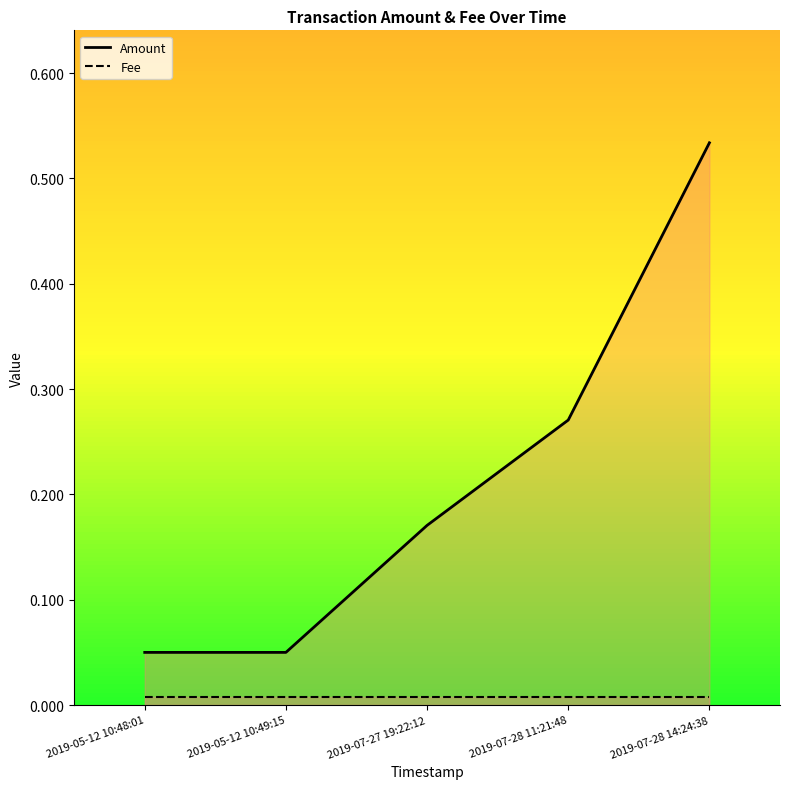

Between 2019-05-12 10:48:01 and 2019-07-27 19:22:12, which is larger?

2019-07-27 19:22:12